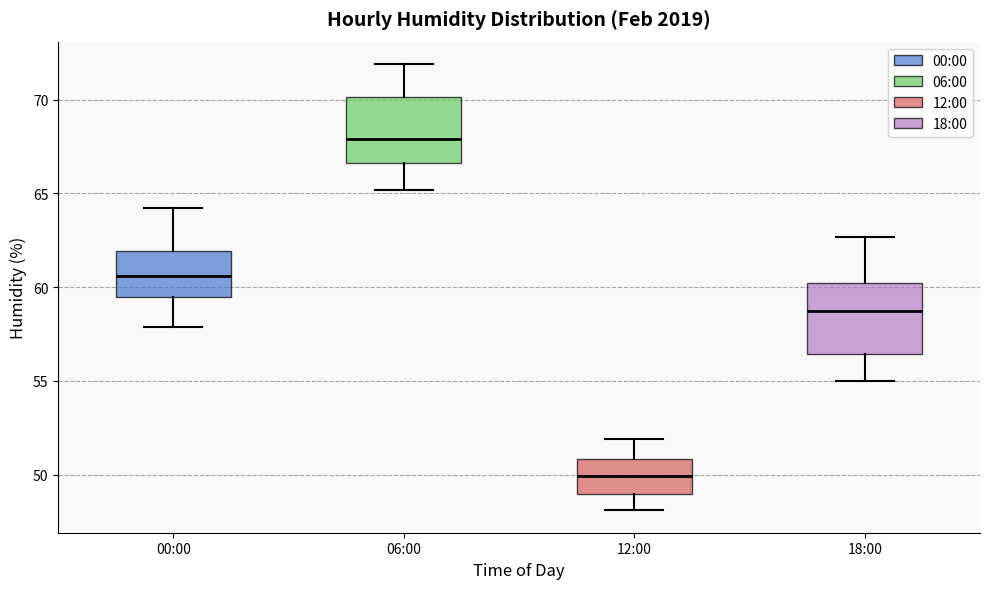

Where is the lower edge of the box for 18:00 on the y-axis? The values are not printed on the chart, so give them approximately, as read against the axis.

56.5